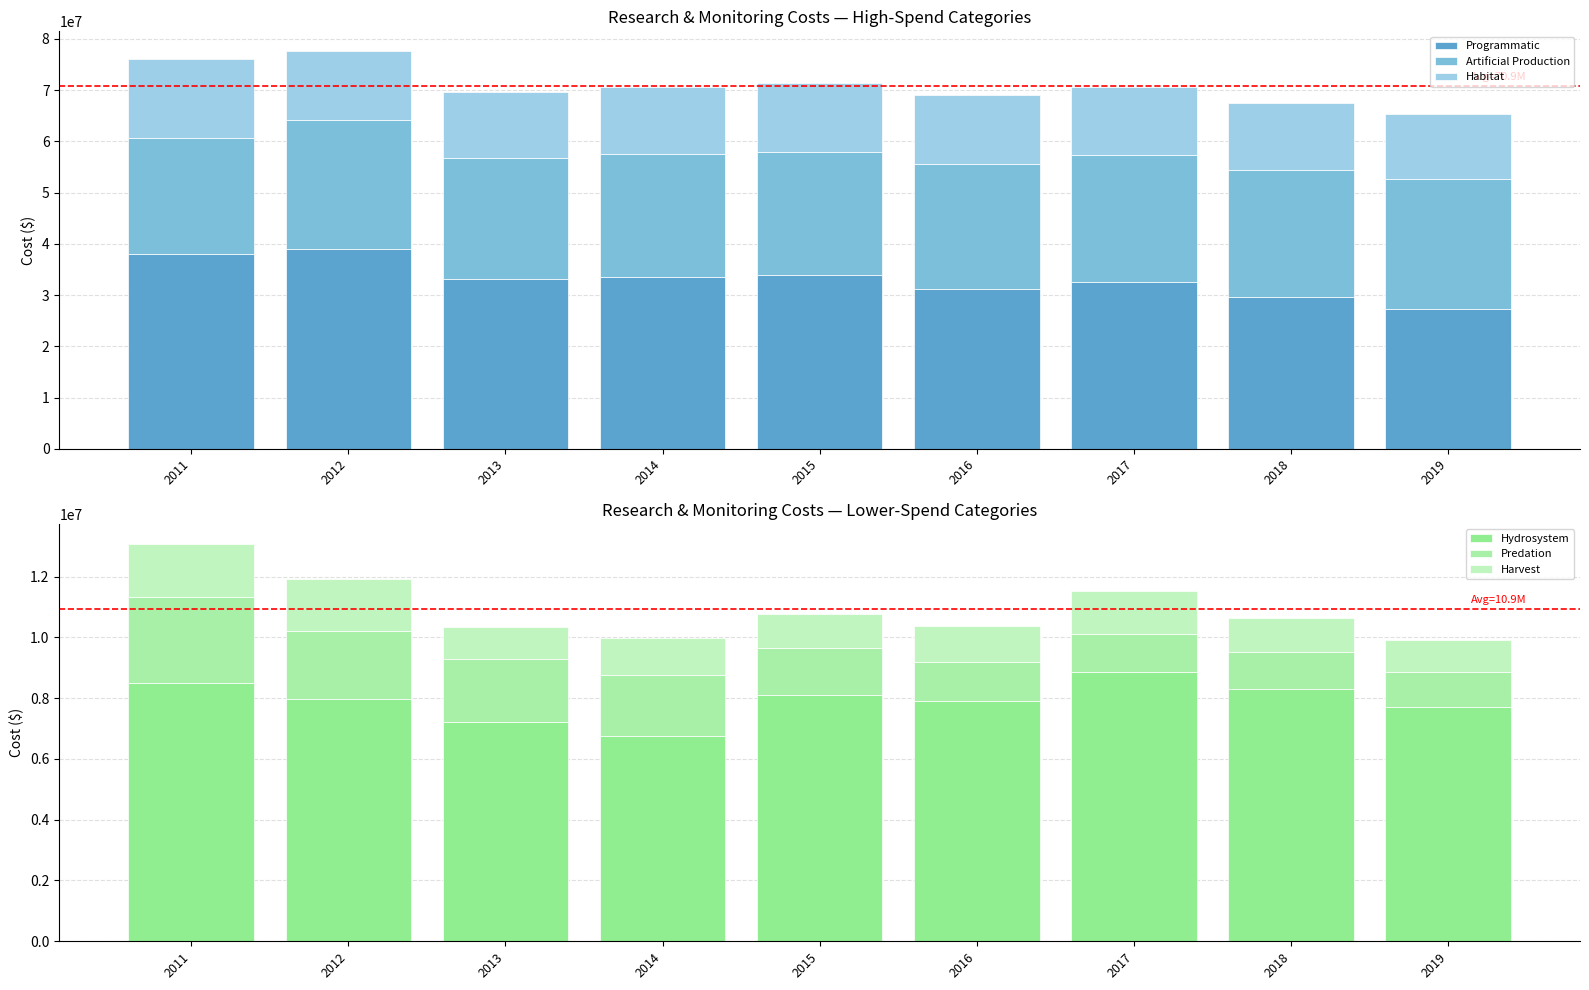

How many groups of bars are there?

9